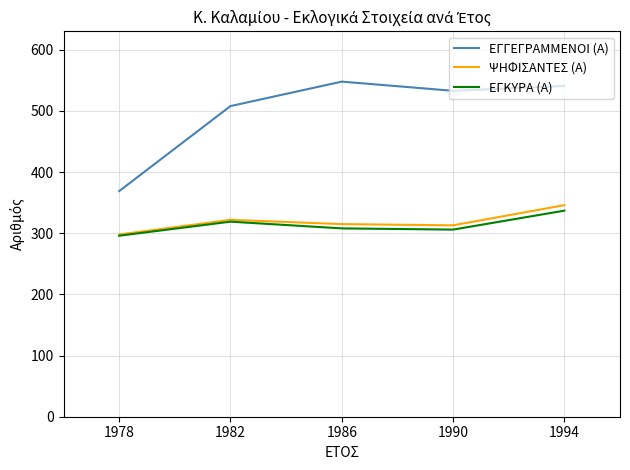

Does the chart have visible grid lines?

Yes